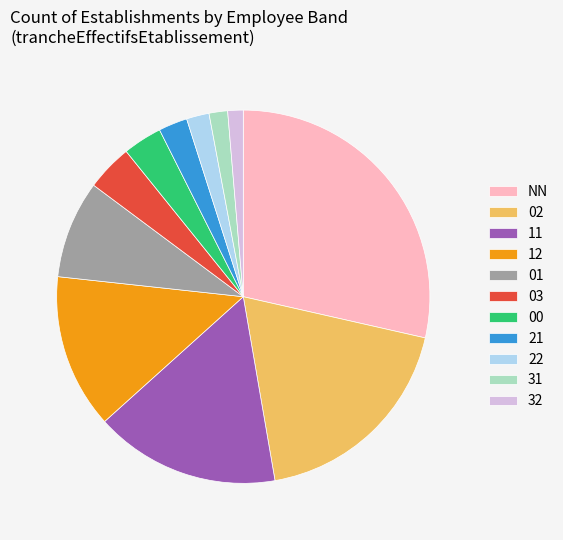

Which slice is the largest?

NN